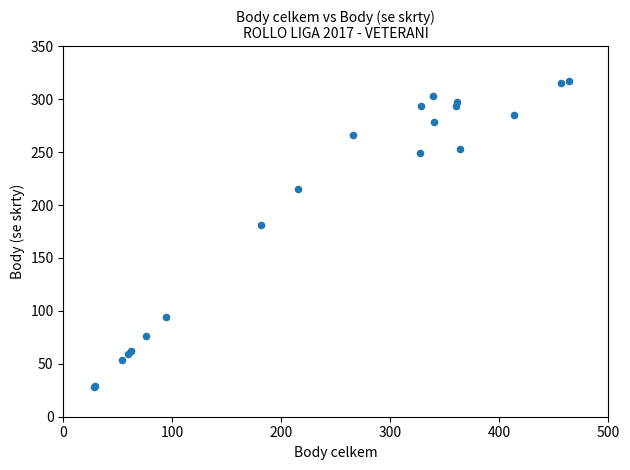

What Y value in the scatter plot is closest to 172?

181